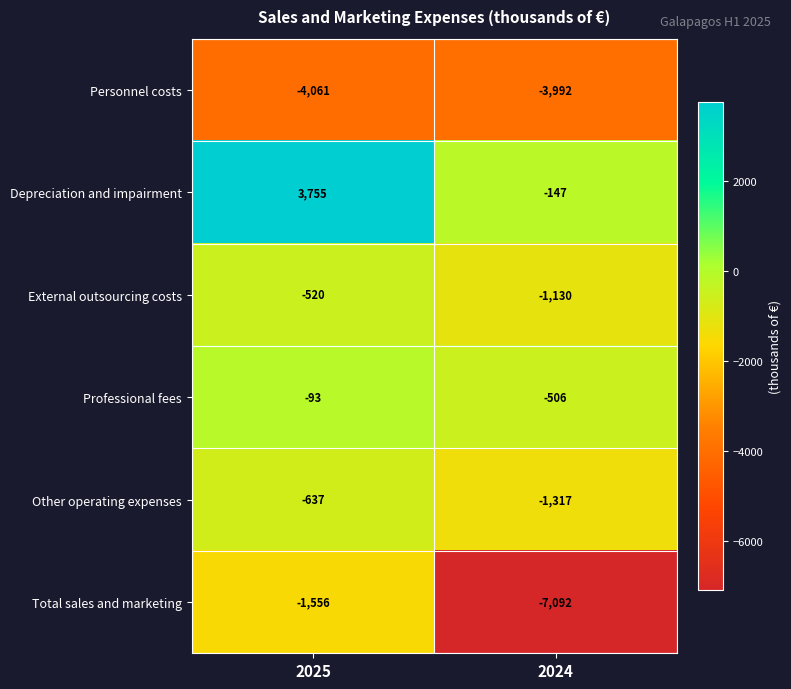

Is it true that External outsourcing costs equals -753 at 2025?

False